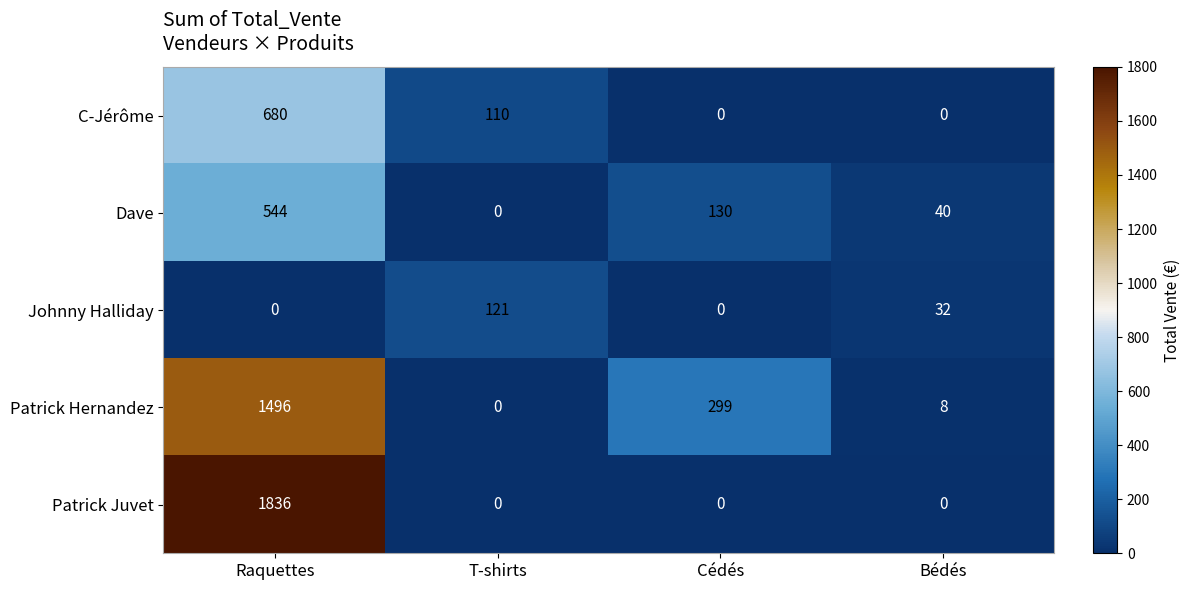

Reading right to left, list all the values displayed in this chart.

C-Jérôme: 0	0	110	680
Dave: 40	130	0	544
Johnny Halliday: 32	0	121	0
Patrick Hernandez: 8	299	0	1496
Patrick Juvet: 0	0	0	1836